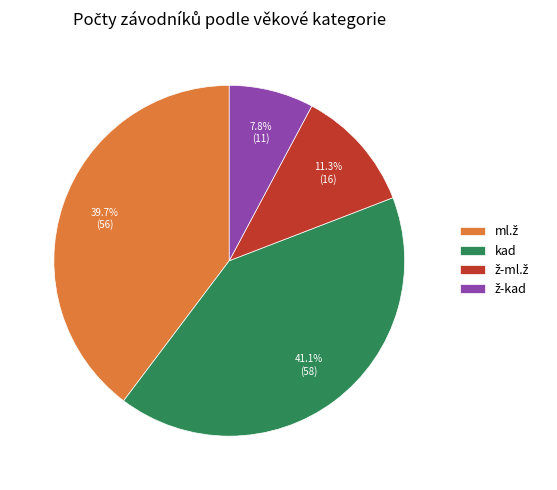

To the nearest percent, what is the average slice percentage?

25%